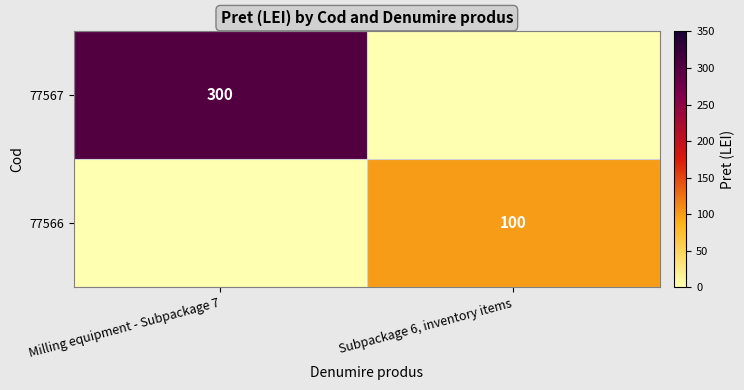

At how many categories does at least one series exceed 198?

1